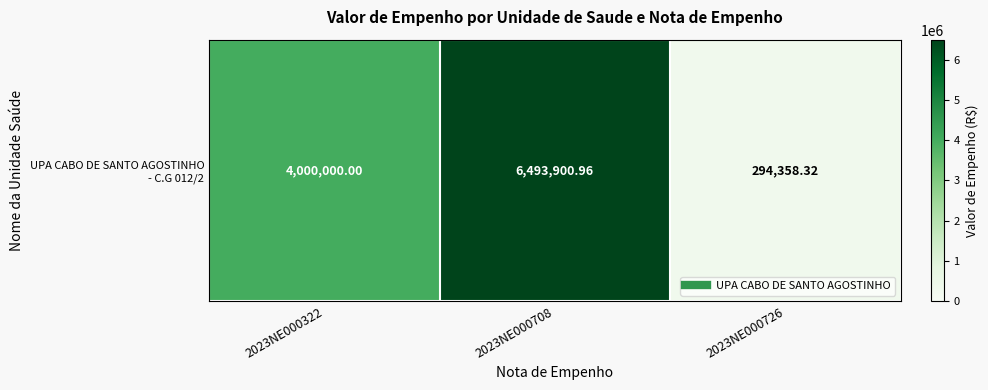

What is the average value?

3596086.4